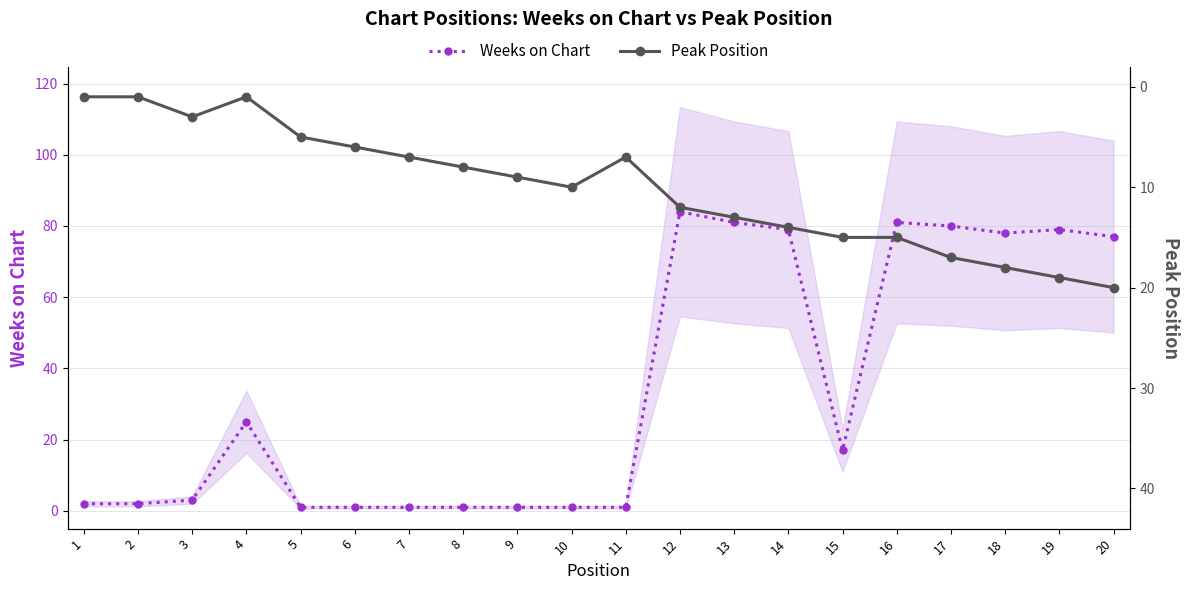

Count the number of categories in the chart.

20